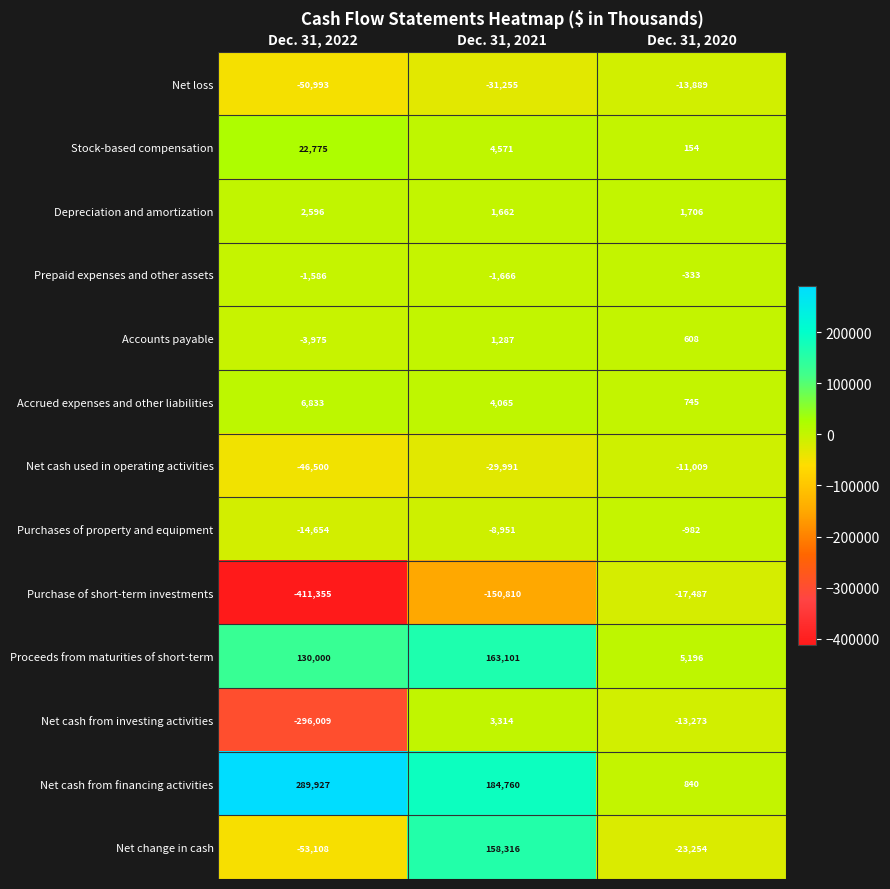

Which series has the largest range (max minus min)?

Purchase of short-term investments